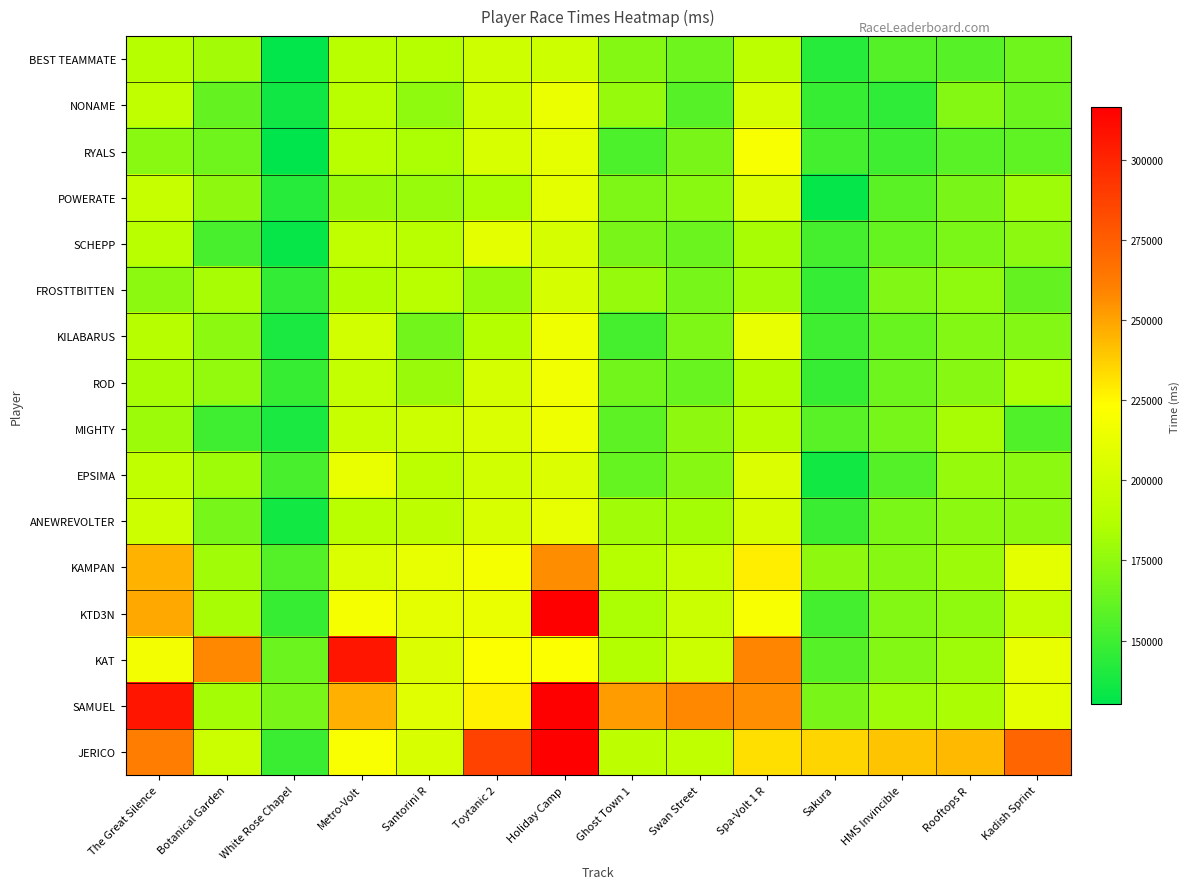

Which label corresponds to the smallest value in the chart?

White Rose Chapel